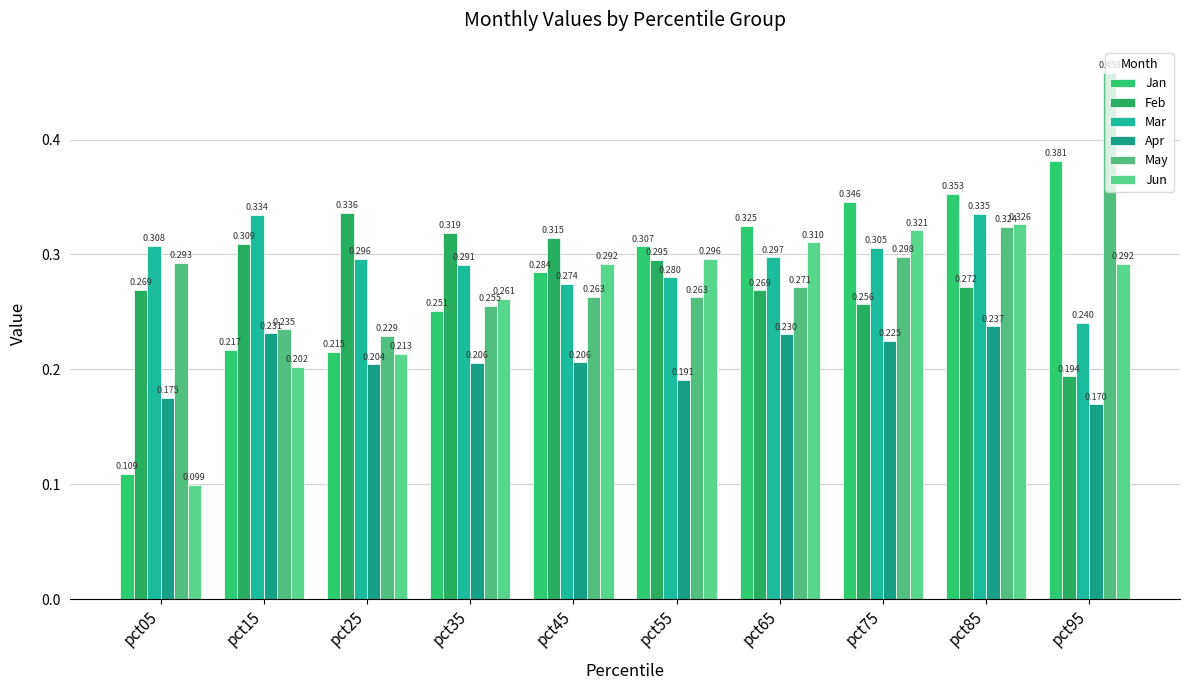

Does the chart contain stacked bars?

No